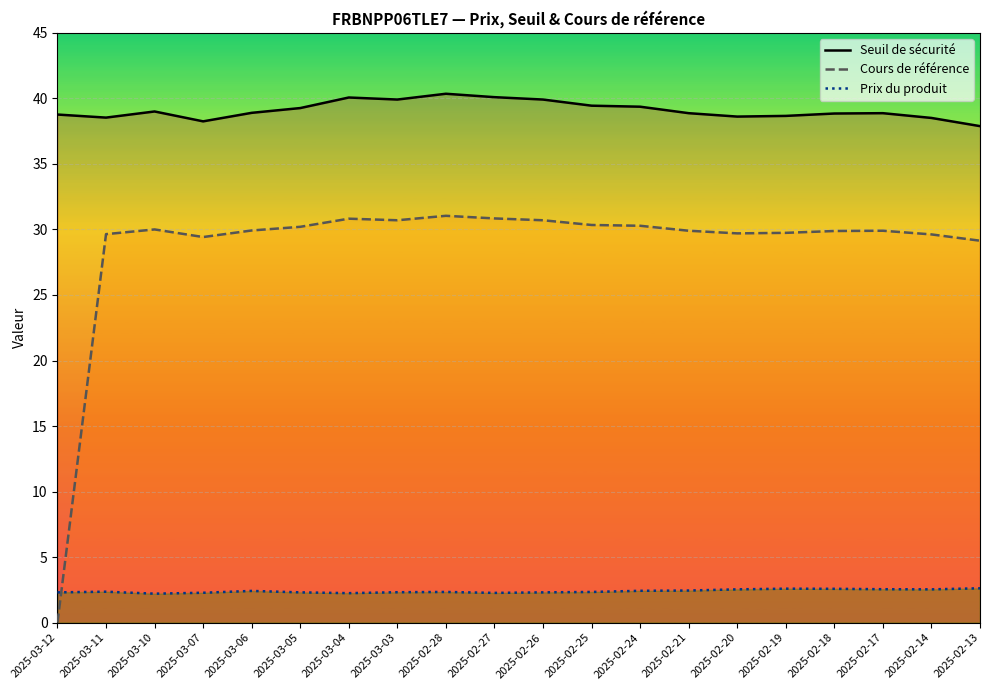

What is the label of the 9th point from the left?

2025-02-28